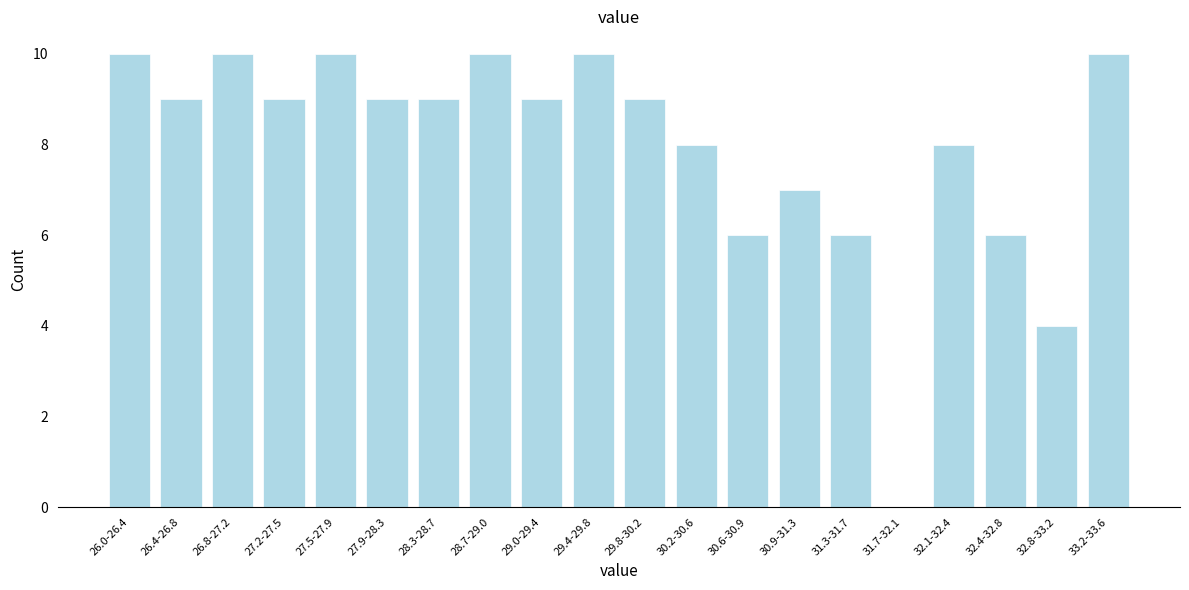

Reading left to right, what are all the values shown in this chart?

26.0-26.4=10	26.4-26.8=9	26.8-27.2=10	27.2-27.5=9	27.5-27.9=10	27.9-28.3=9	28.3-28.7=9	28.7-29.0=10	29.0-29.4=9	29.4-29.8=10	29.8-30.2=9	30.2-30.6=8	30.6-30.9=6	30.9-31.3=7	31.3-31.7=6	31.7-32.1=0	32.1-32.4=8	32.4-32.8=6	32.8-33.2=4	33.2-33.6=10